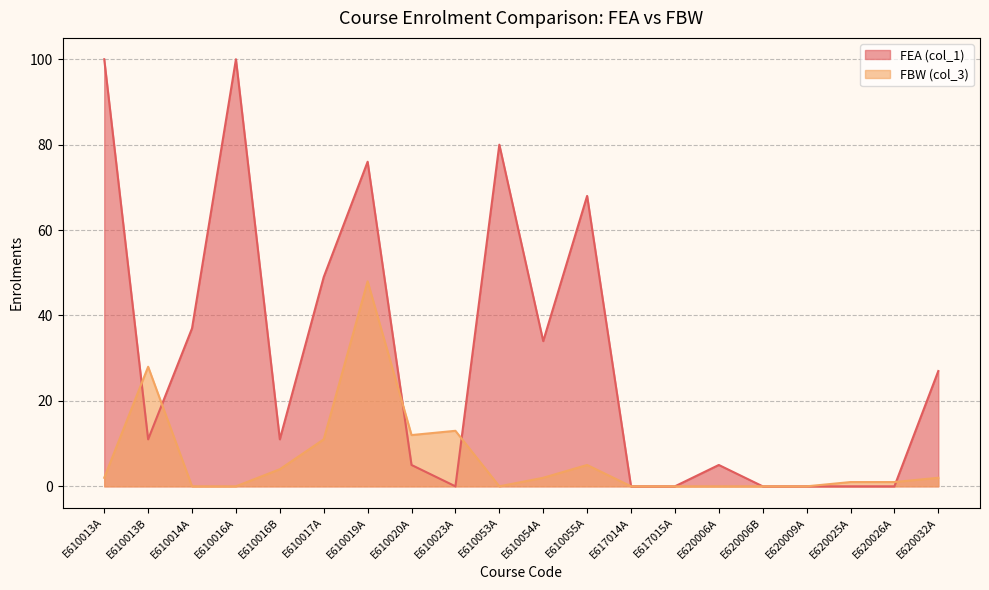

What are all the series names shown in the legend?

FEA (col_1), FBW (col_3)